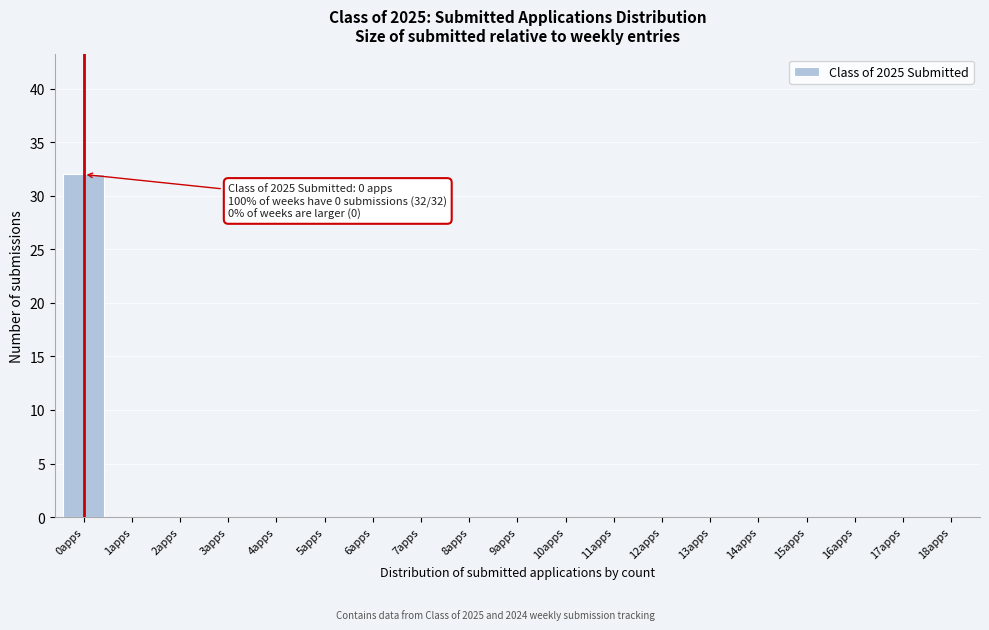

Reading right to left, transcribe all the data shown in this chart.

18apps=0	17apps=0	16apps=0	15apps=0	14apps=0	13apps=0	12apps=0	11apps=0	10apps=0	9apps=0	8apps=0	7apps=0	6apps=0	5apps=0	4apps=0	3apps=0	2apps=0	1apps=0	0apps=32